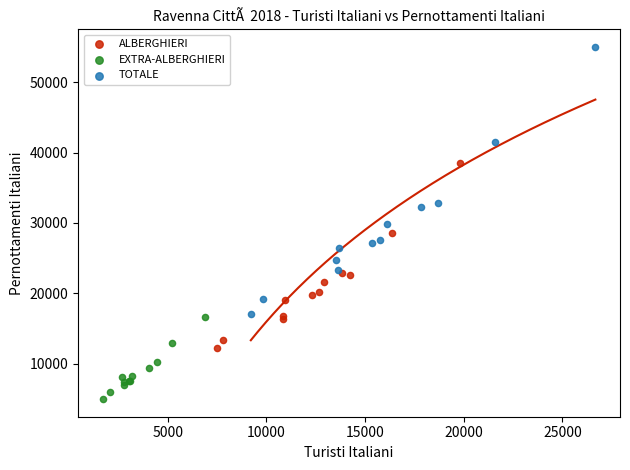

Which series reaches the minimum Y coordinate?

EXTRA-ALBERGHIERI